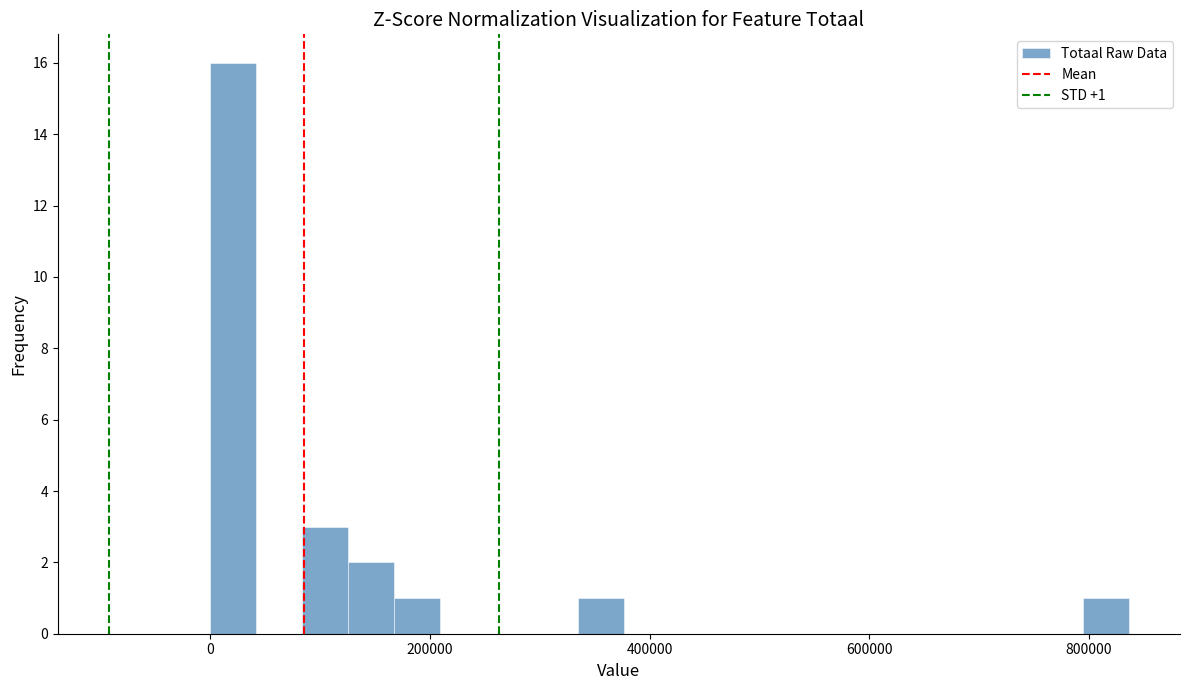

Around what value on the x-axis is the tallest bar? Give the approximate position of its centre, as read against the axis.

20000